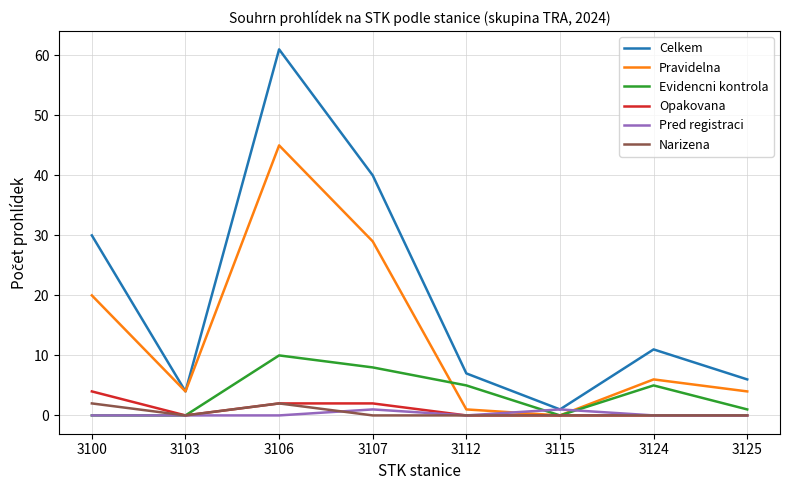

At which label does Evidencni kontrola first exceed 5?

3106